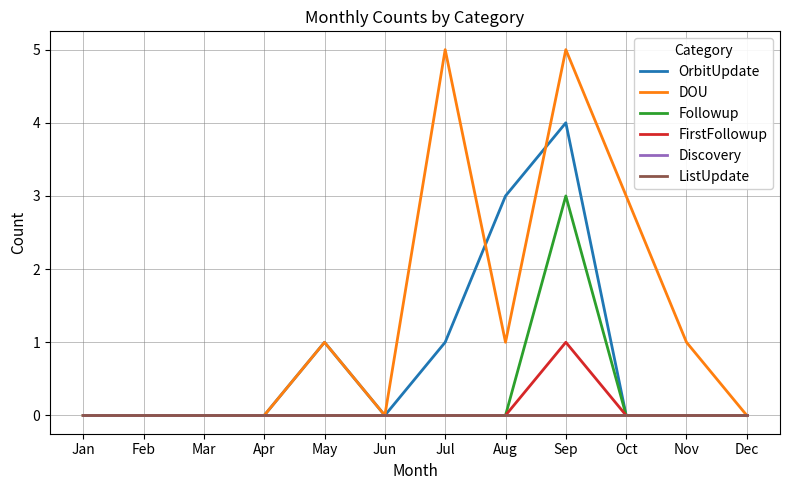

Which series has the largest total across all categories?

DOU